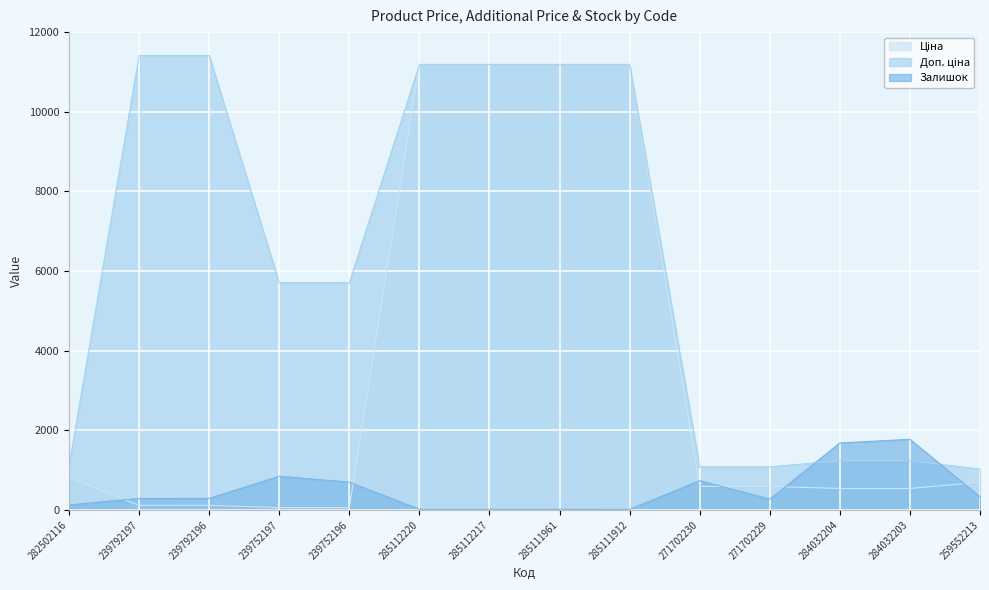

What is the highest value of the Залишок series?

1774.0